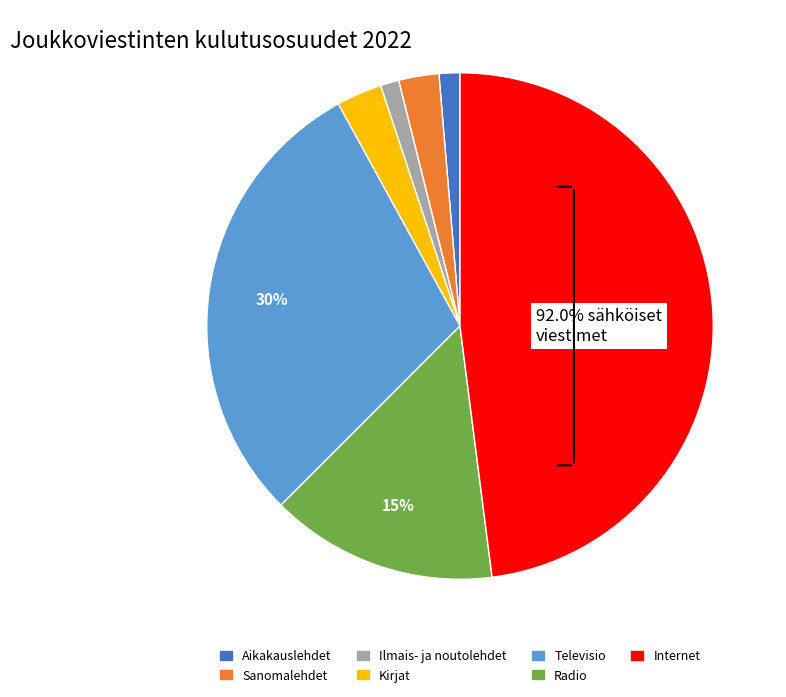

Is there a majority slice in this chart?

No